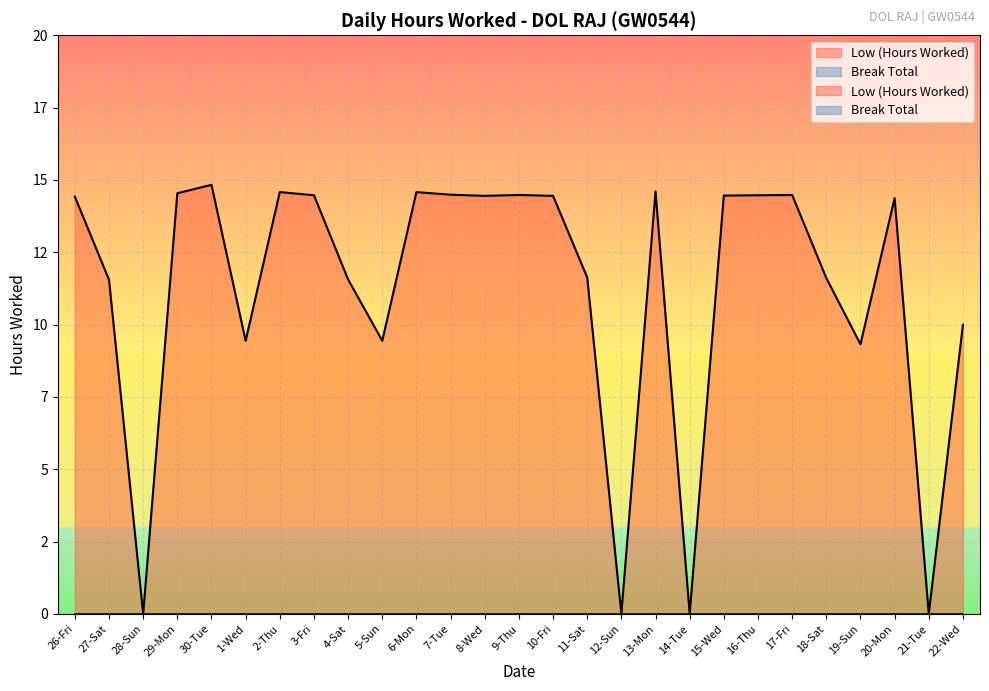

Does the chart display data point markers on the line(s)?

No